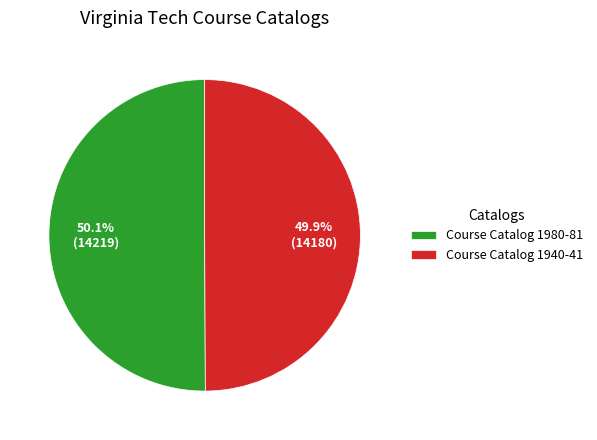

Count the number of slices in the pie.

2